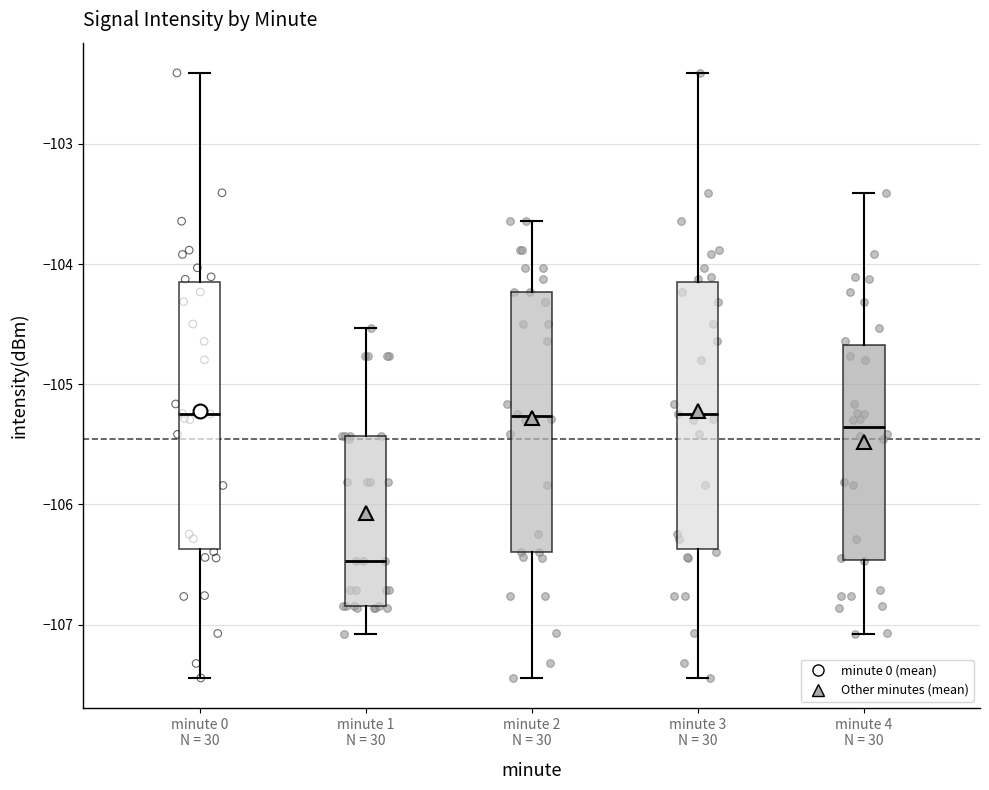

Reading left to right, read every box against the y-axis: the position of its median line, the range the box covers, and the ends of its whiskers. The values are not printed on the chart, so give them approximately, as read against the axis.

minute 0 N = 30: median -105.2, box -106.4 to -104.2, whiskers -107.4 to -102.4
minute 1 N = 30: median -106.5, box -106.8 to -105.4, whiskers -107.1 to -104.5
minute 2 N = 30: median -105.3, box -106.4 to -104.2, whiskers -107.4 to -103.6
minute 3 N = 30: median -105.2, box -106.4 to -104.2, whiskers -107.4 to -102.4
minute 4 N = 30: median -105.4, box -106.5 to -104.7, whiskers -107.1 to -103.4